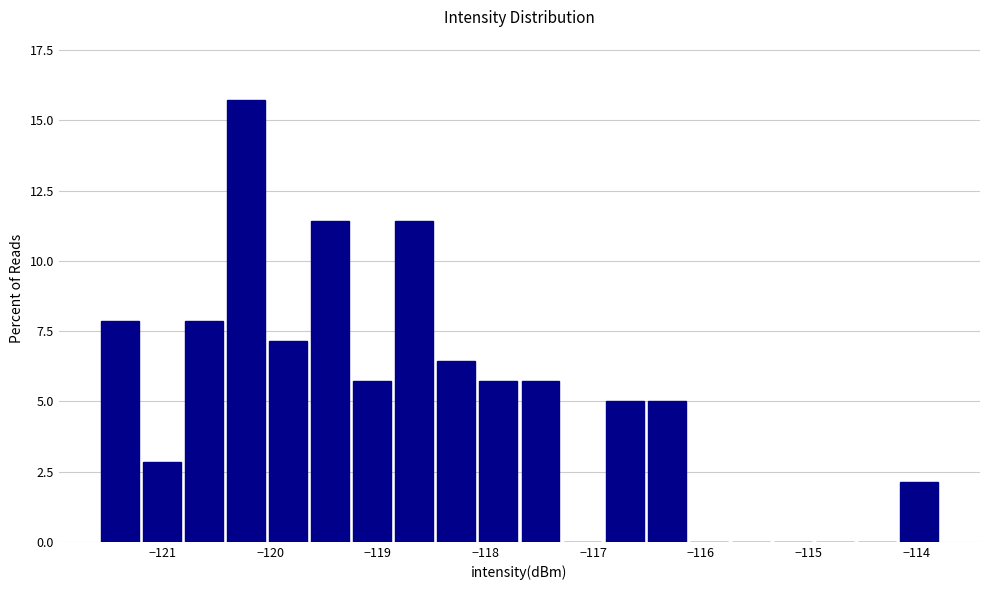

Read against the x-axis, roughly where is the centre of the tallest bar?

-120.2